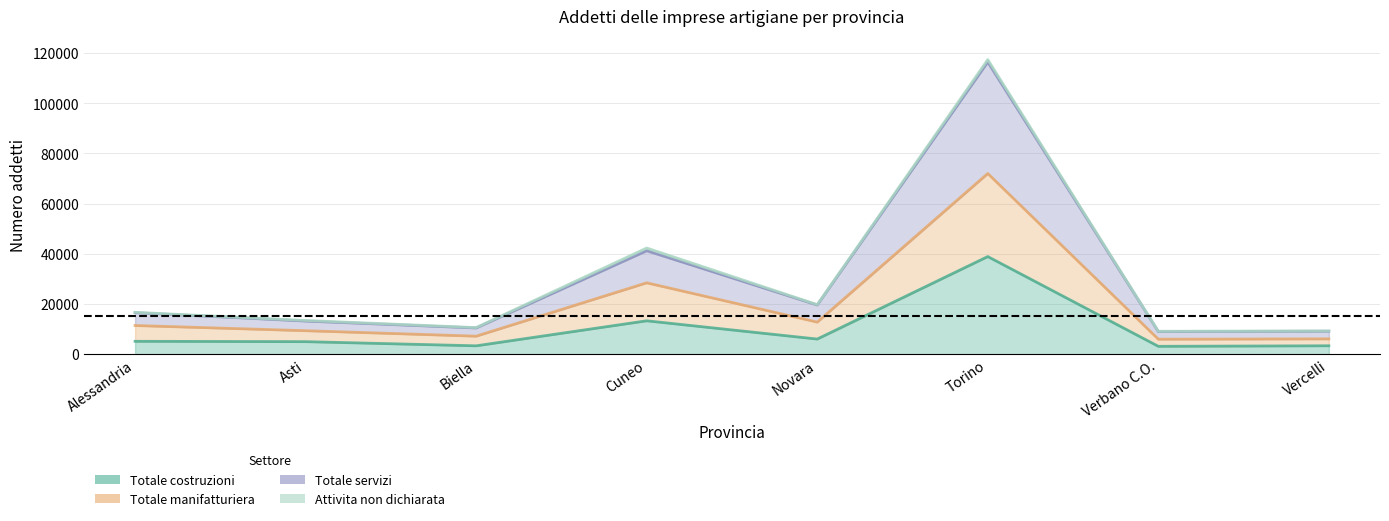

What is the difference between the highest and lowest values at Novara?

13573